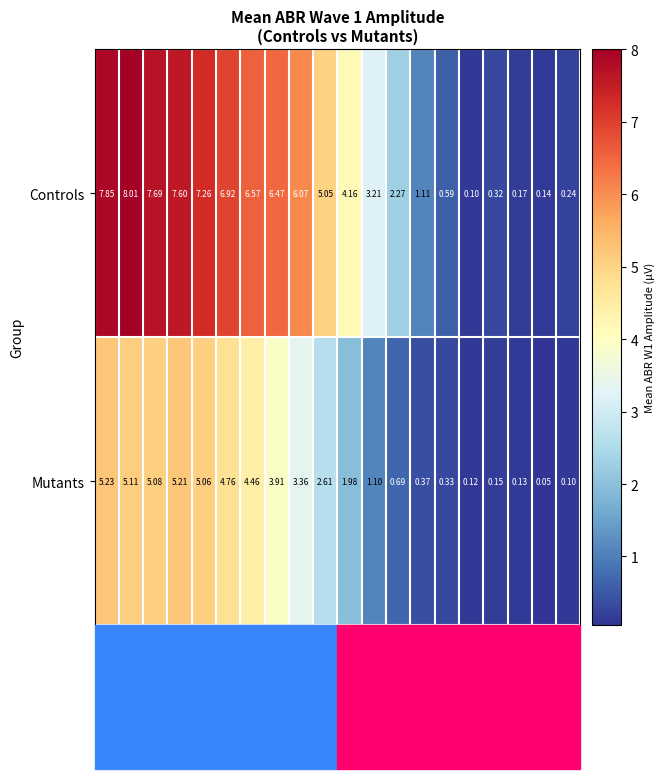

Rank the series by their average value, from highest to lowest.

Controls, Mutants